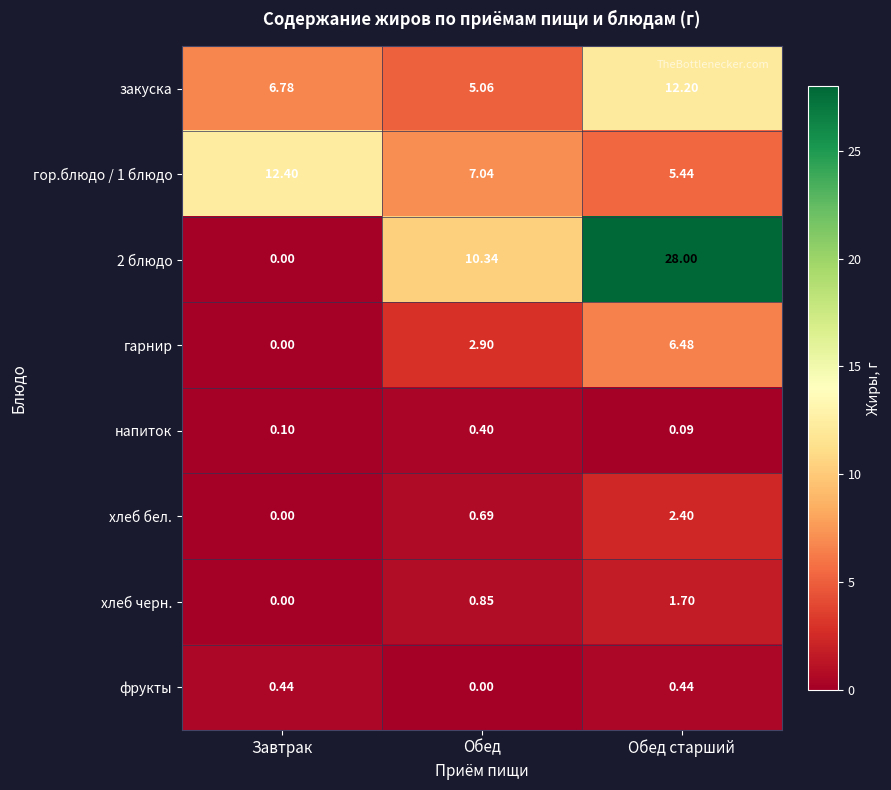

Rank the categories by гор.блюдо / 1 блюдо value from highest to lowest.

Завтрак, Обед, Обед старший